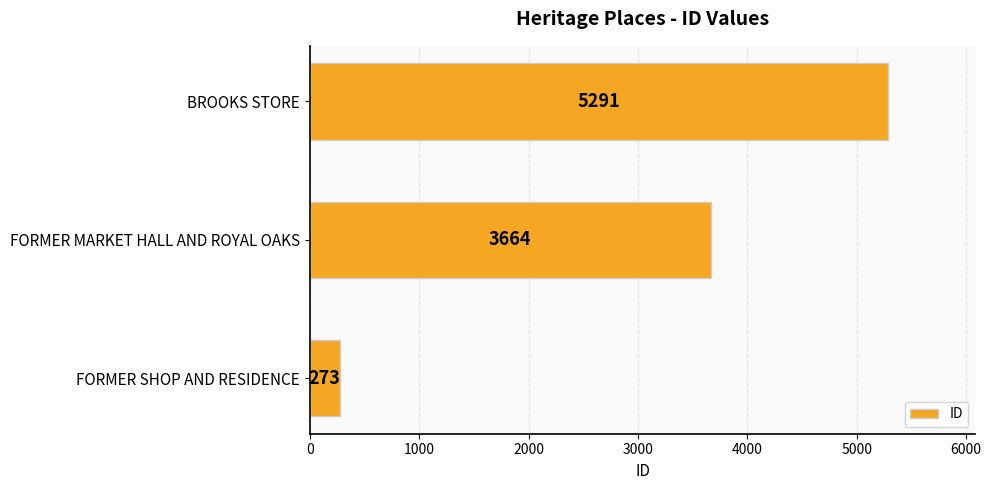

True or false: the data shows 467 at FORMER SHOP AND RESIDENCE.

False